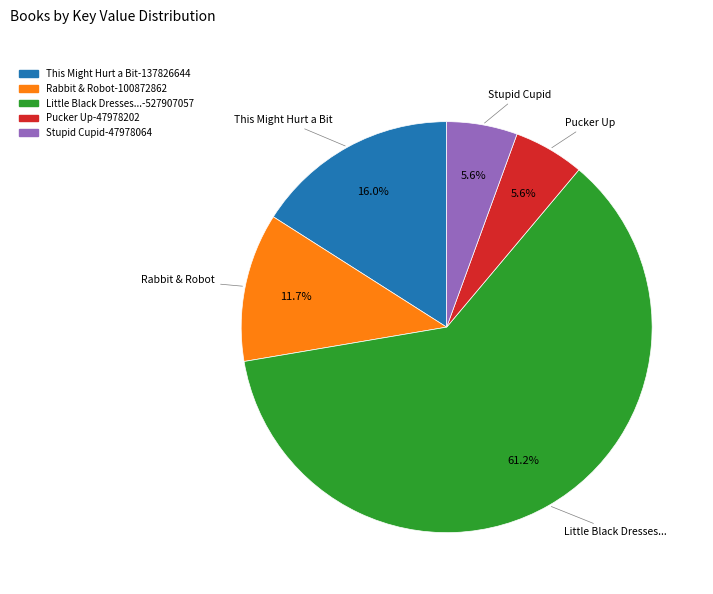

Is there any slice that represents more than half of the pie?

Yes